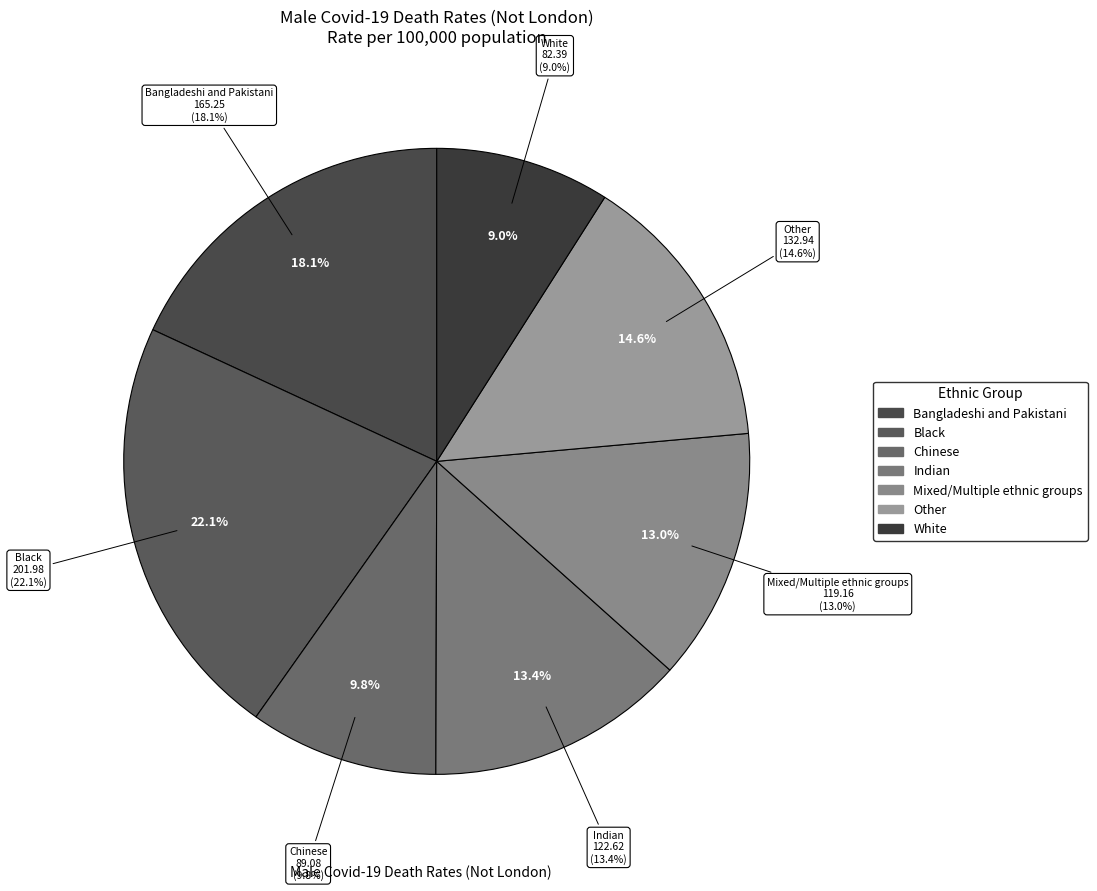

Is it true that Indian is 13% of the pie?

True